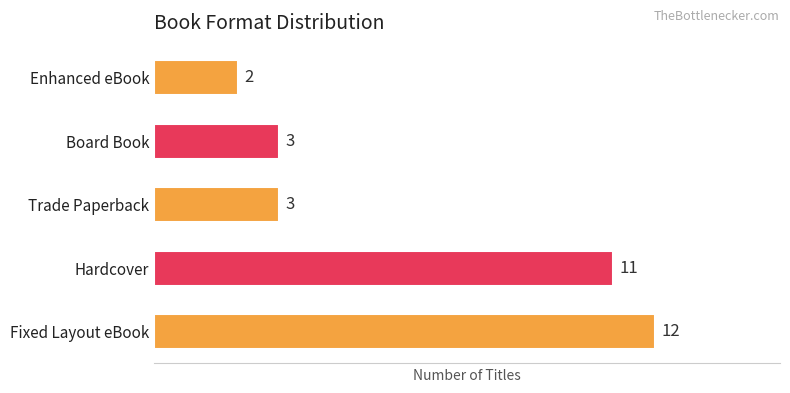

At which category does the chart reach its minimum across all series?

Enhanced eBook